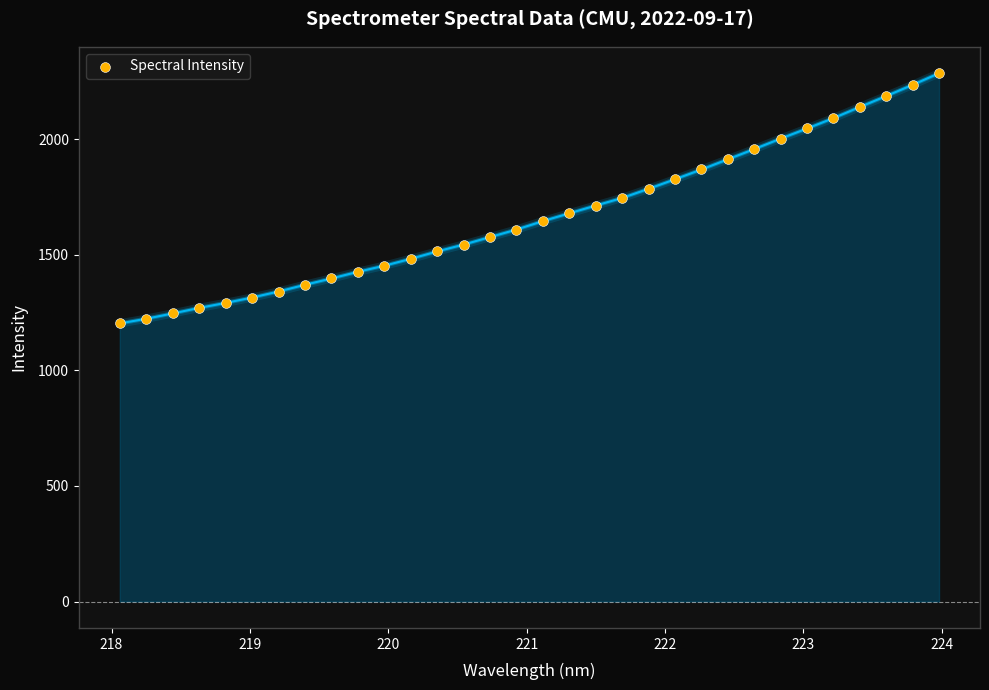

What is the range of X values (max minus min)?

5.9